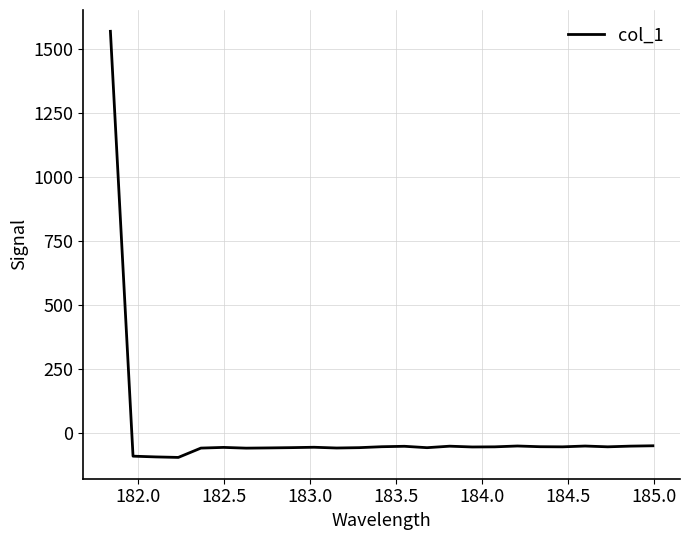

What is the minimum value shown in the chart?

-97.4